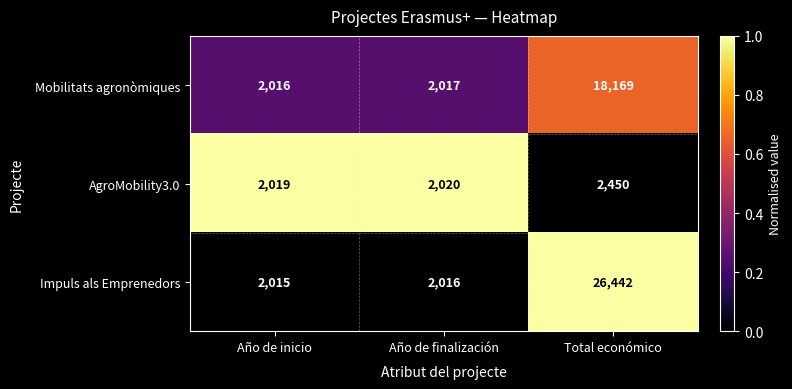

Reading left to right, extract all data points from this chart.

Mobilitats agronòmiques: 2016	2017	18169
AgroMobility3.0: 2019	2020	2450
Impuls als Emprenedors: 2015	2016	26442